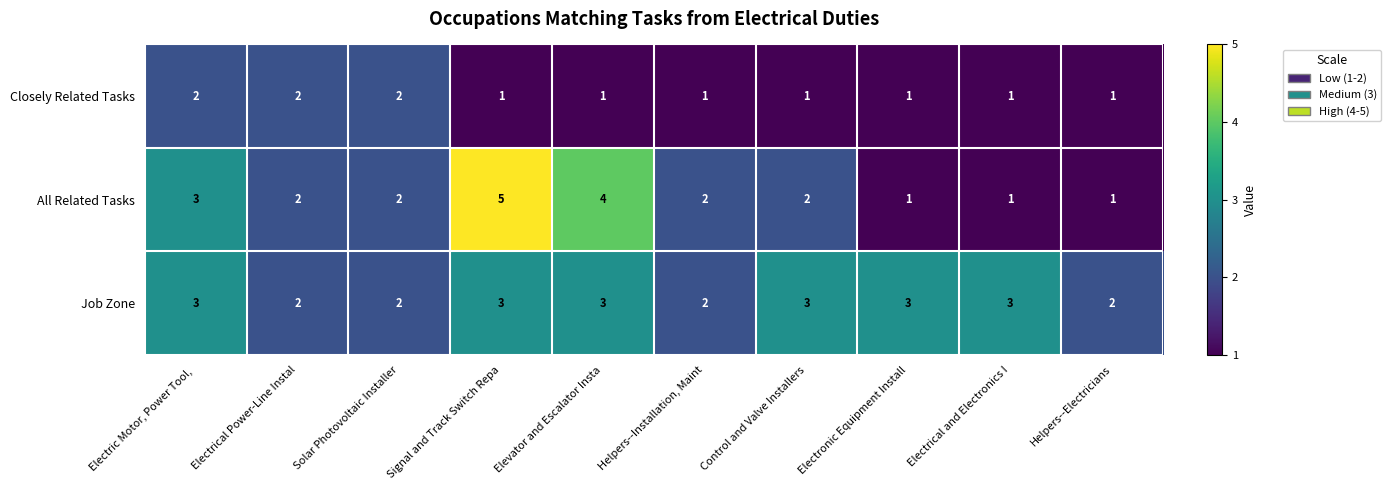

Reading left to right, what are all the values shown in this chart?

Closely Related Tasks: 2	2	2	1	1	1	1	1	1	1
All Related Tasks: 3	2	2	5	4	2	2	1	1	1
Job Zone: 3	2	2	3	3	2	3	3	3	2